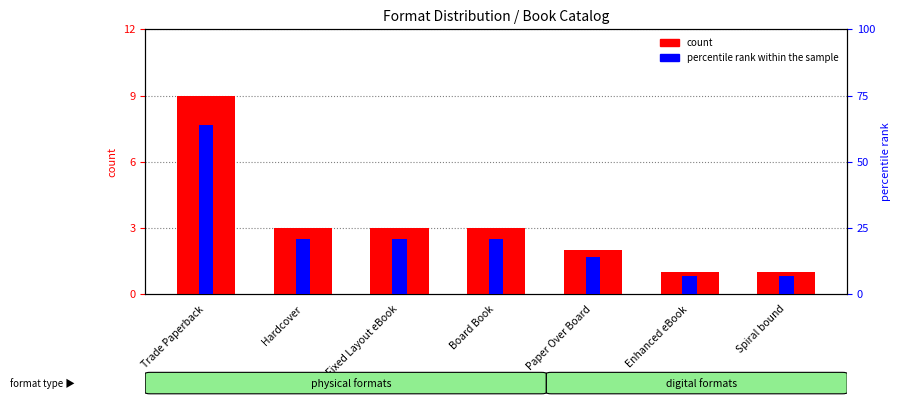

How many data points in count are less than 3?

3